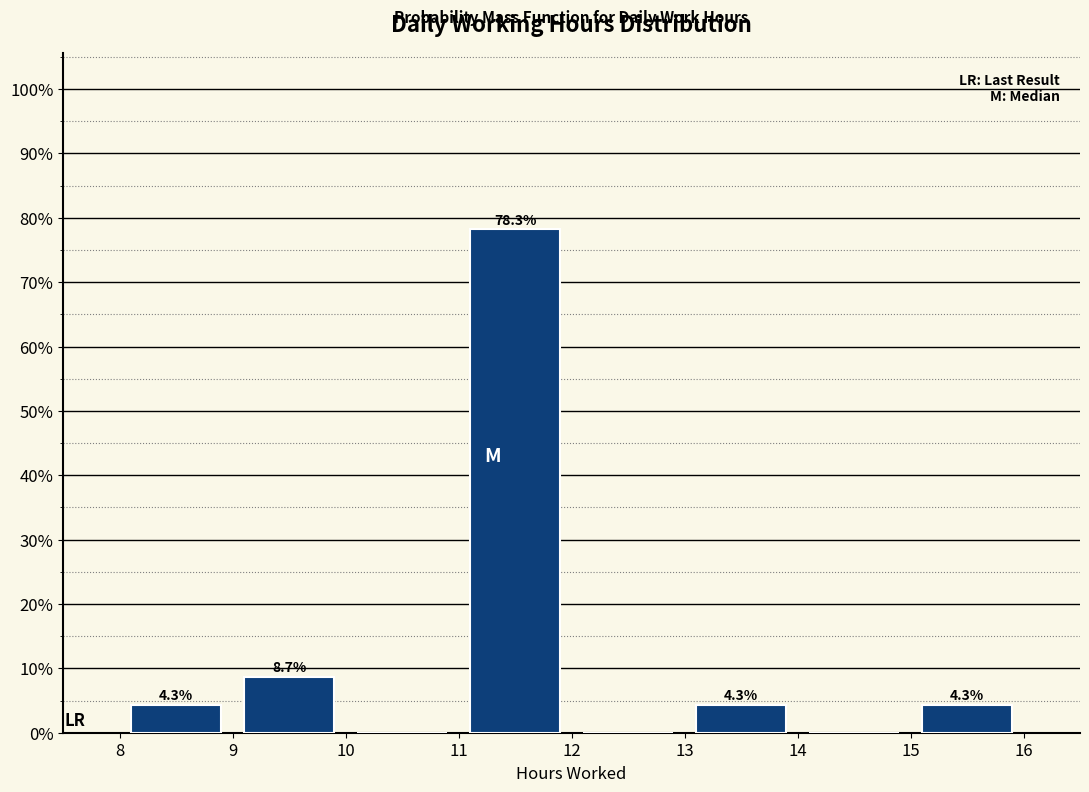

Over which range of the x-axis is the bar tallest?

11 to 12